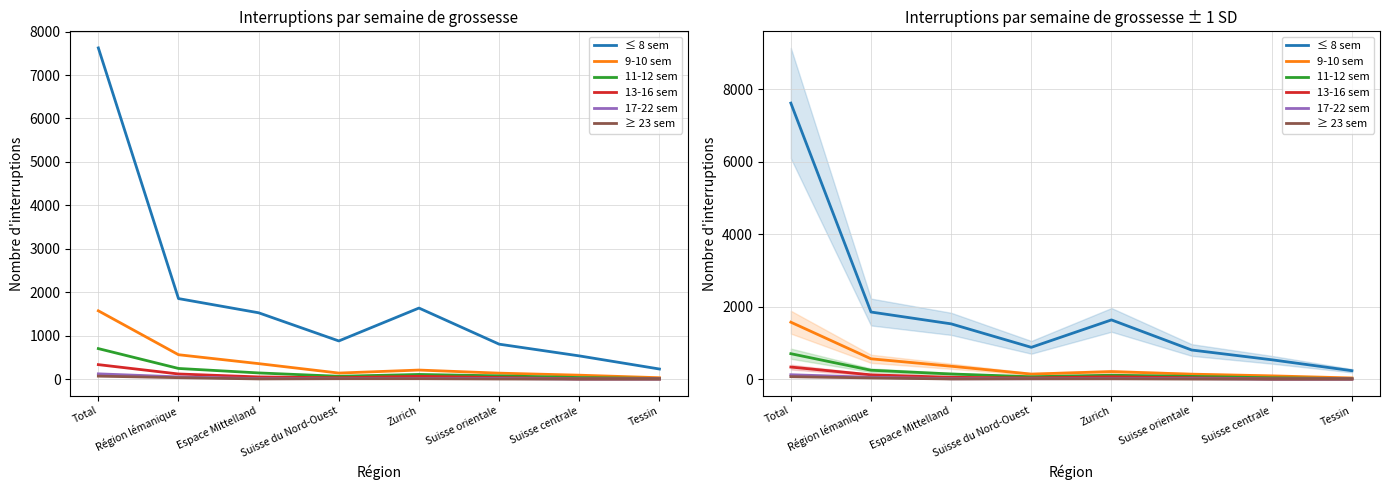

Rank the series at Région lémanique from lowest to highest value.

≥ 23 sem, 17-22 sem, 13-16 sem, 11-12 sem, 9-10 sem, ≤ 8 sem